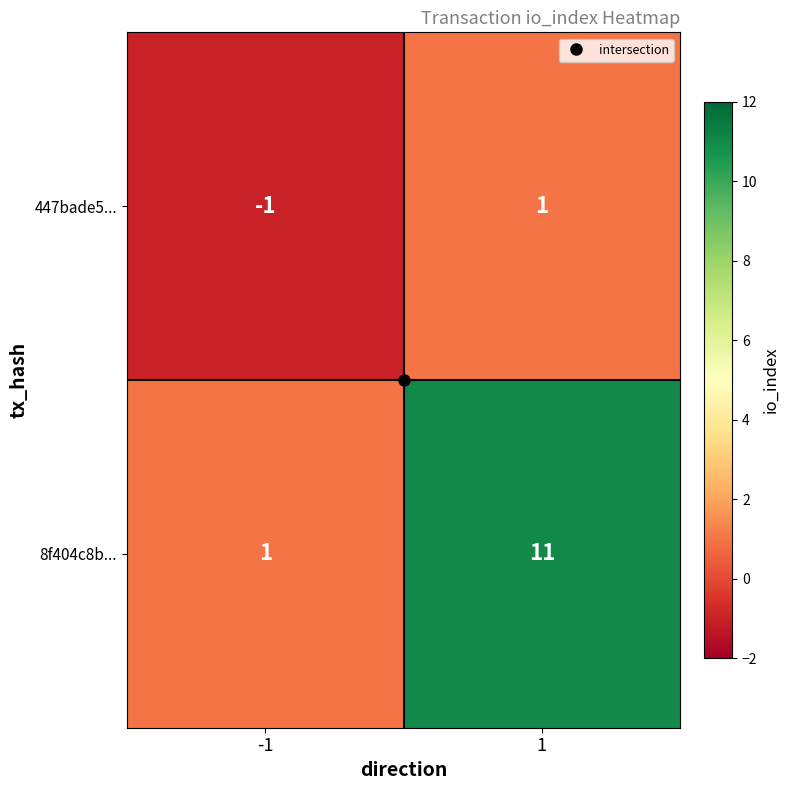

What is the average value of the 8f404c8b... series?

6